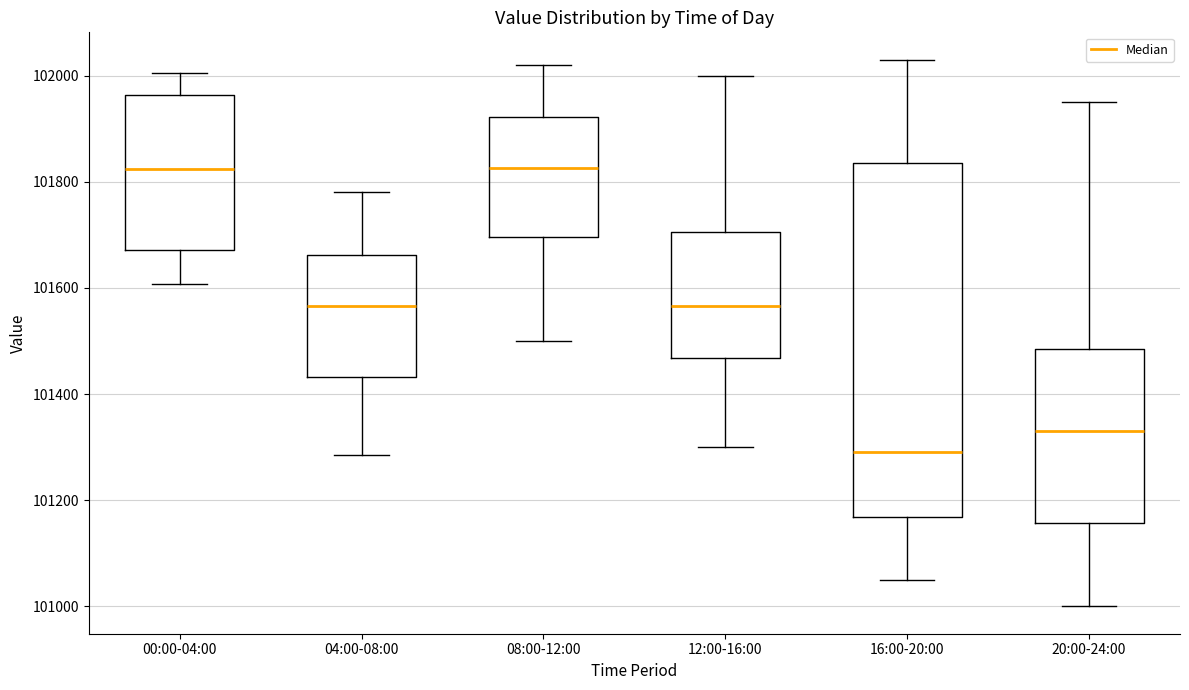

Which box is the tallest, from its lower edge to its upper edge?

16:00-20:00